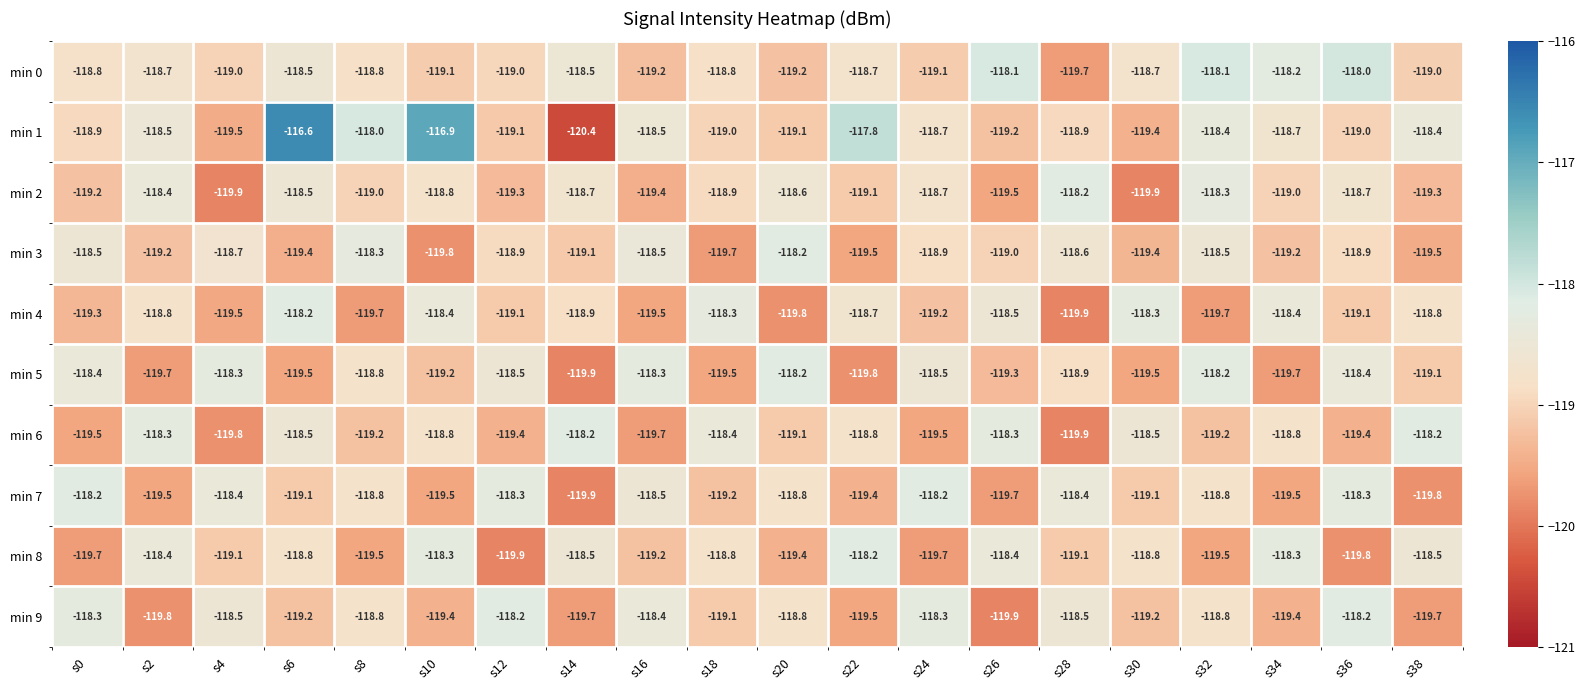

True or false: min 1 has a value of -182.8 at s24.

False